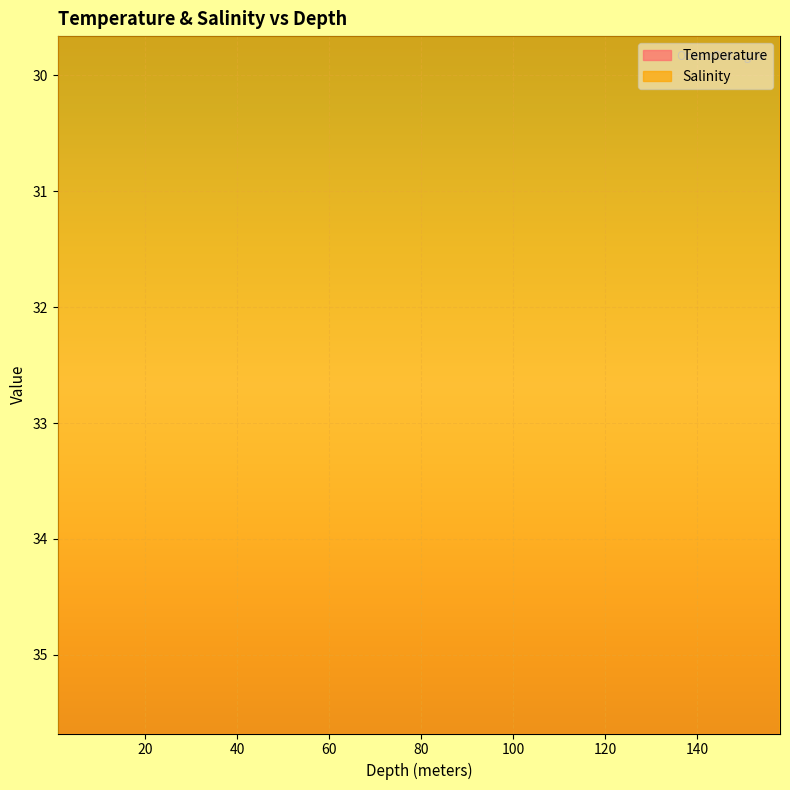

Which series changed the most between 120.0 and 141.0?

Temperature